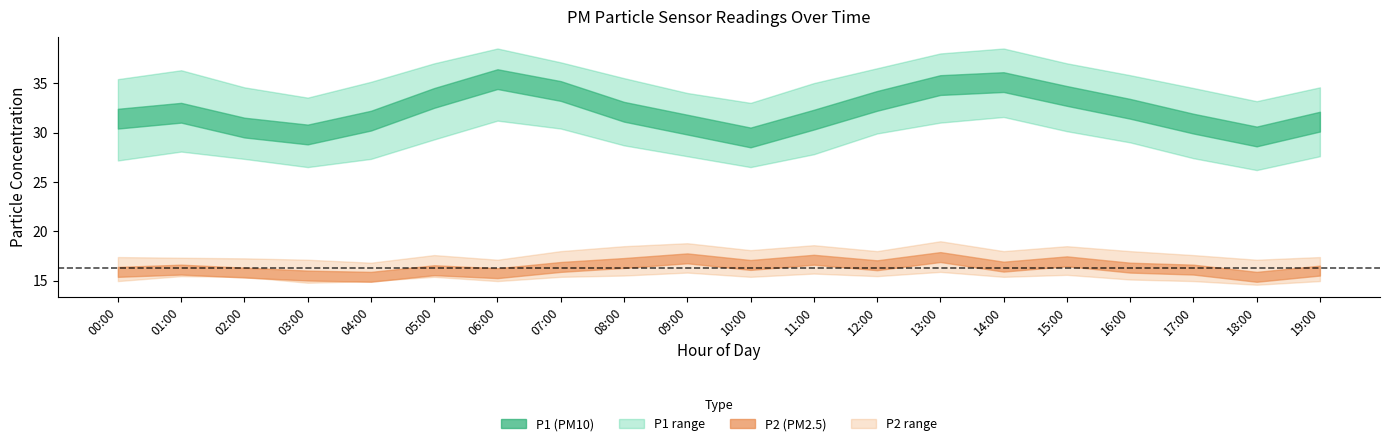

At which category does P2 reach its first local valley?

04:00